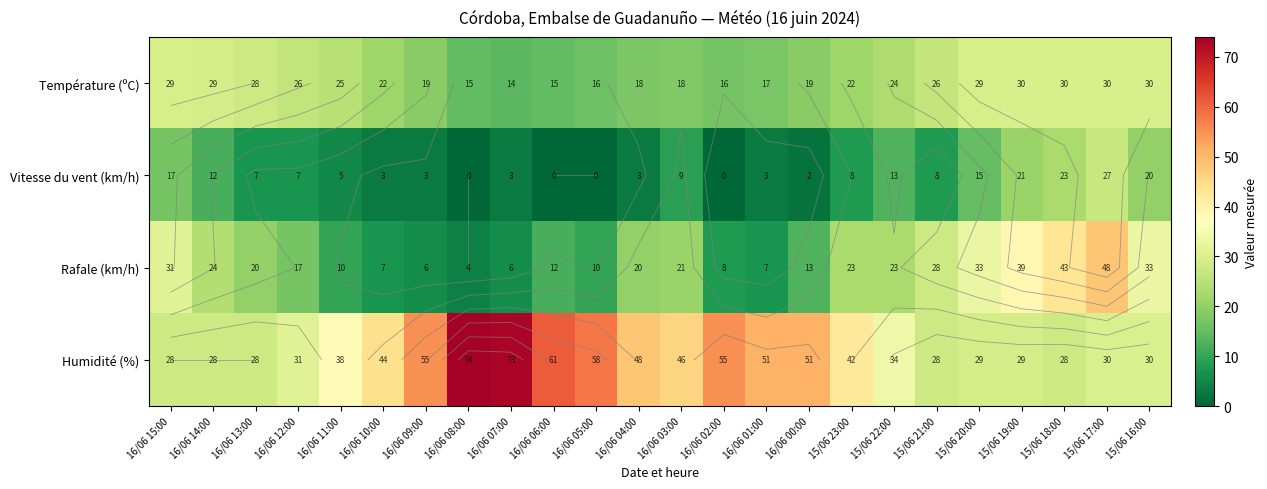

Which series has the widest spread of values?

Humidité (%)